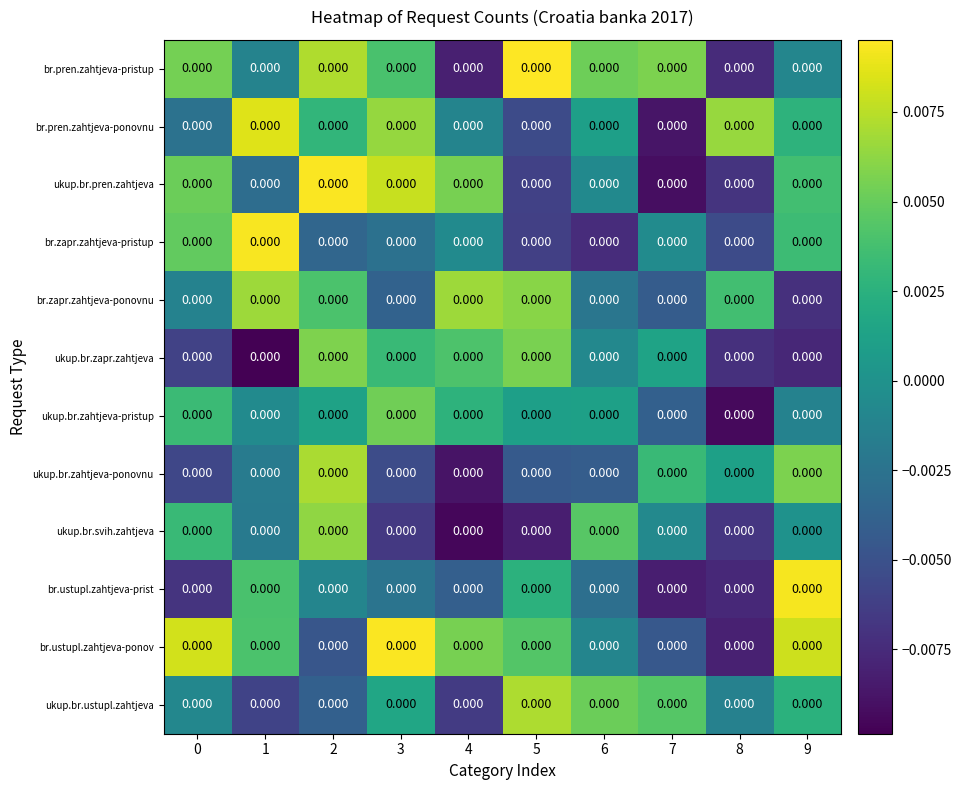

Rank the categories by ukup.br.pren.zahtjeva value from highest to lowest.

2, 3, 4, 0, 9, 6, 1, 5, 8, 7